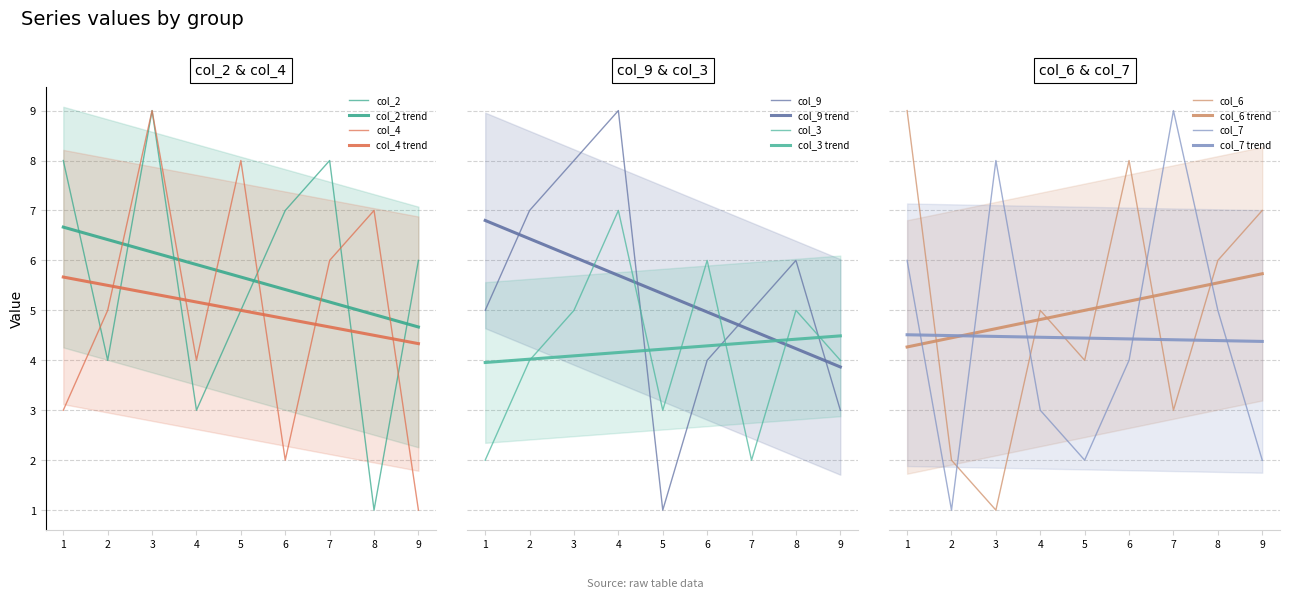

At which label does col_9 first exceed 5?

2